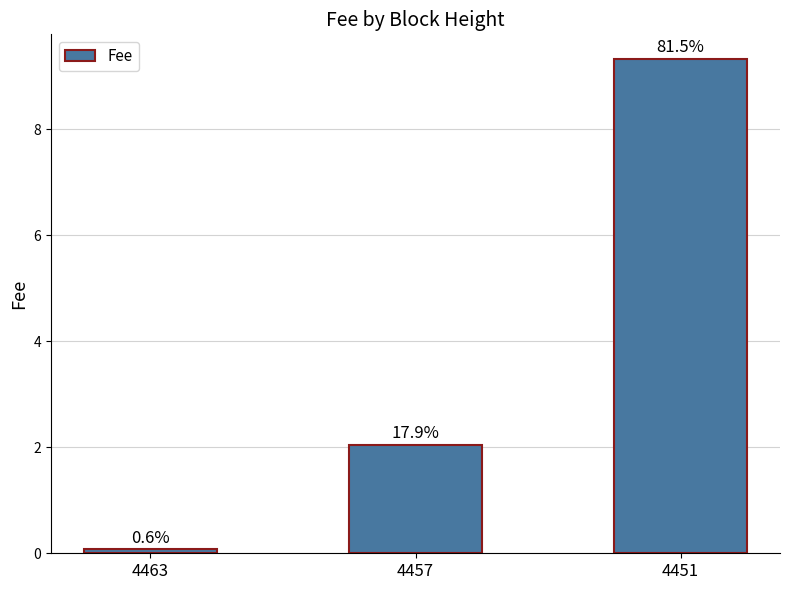

What is the sum of all values?

11.5